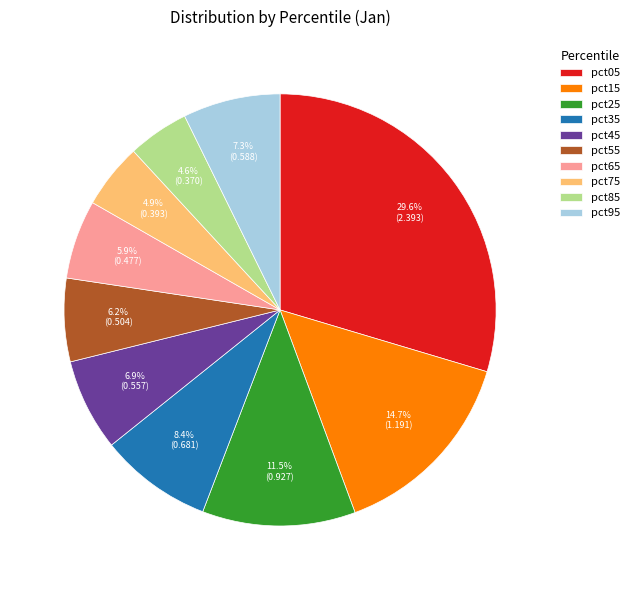

How many slices are in this pie chart?

10